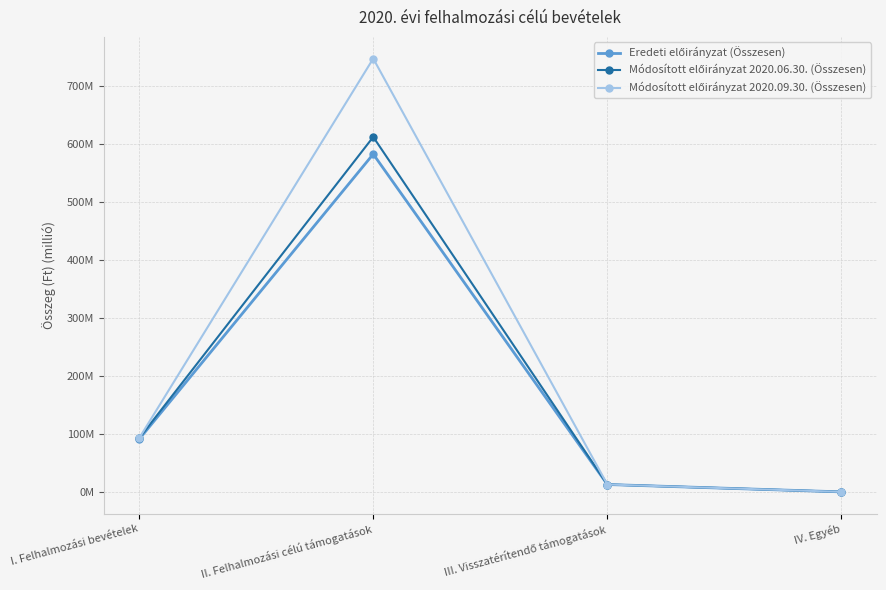

What is the difference between the highest and lowest values at I. Felhalmozási bevételek?

1.7